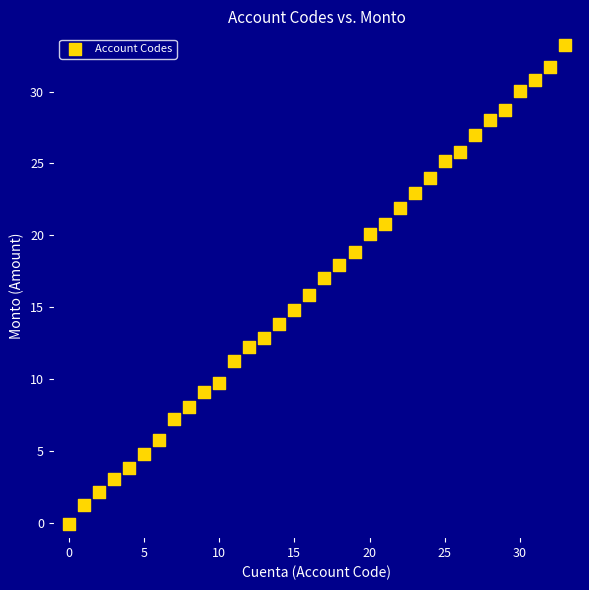

What is the range of Y values (max minus min)?

33.3